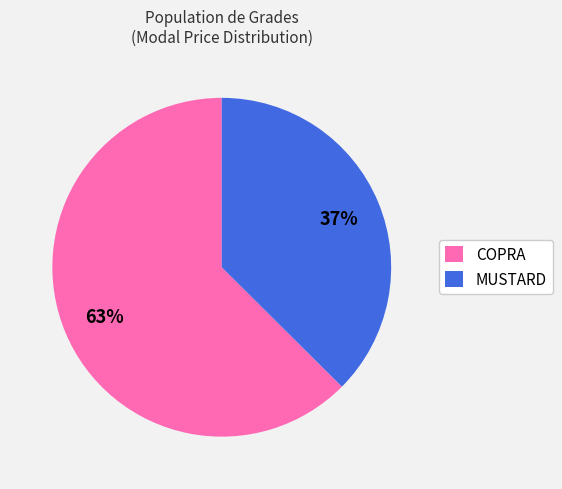

What is the largest slice in the pie chart?

COPRA